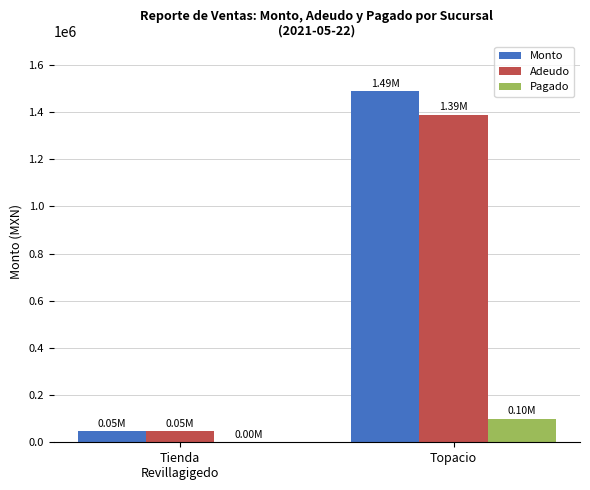

What is the total value across all series at Tienda
Revillagigedo?

92430.0